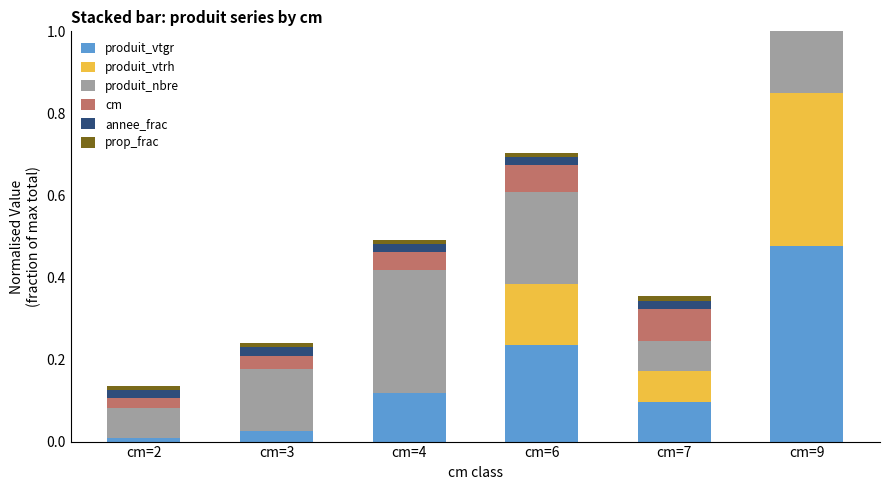

Which category has the highest value in the produit_nbre series?

cm=4